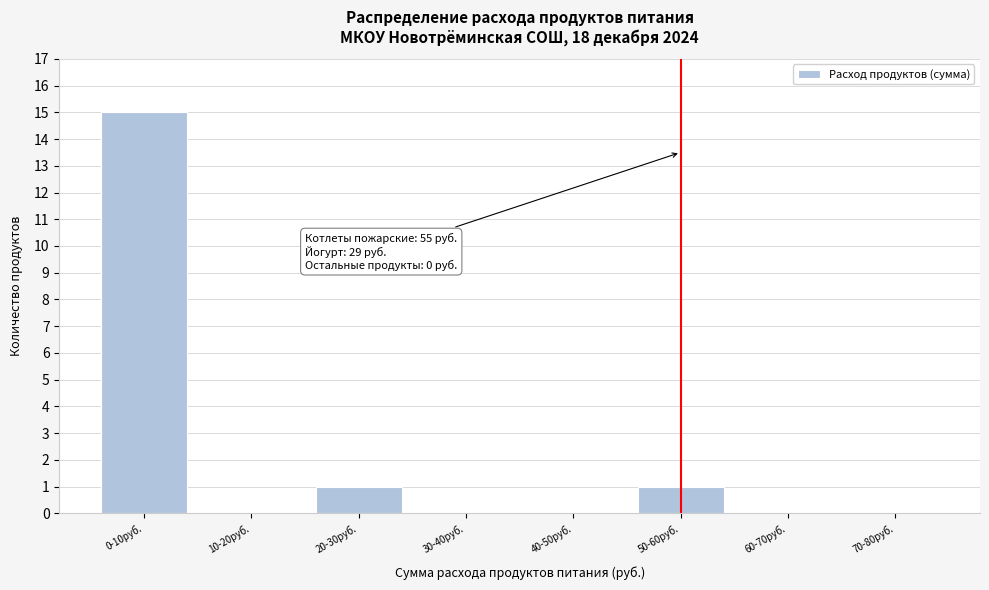

Reading right to left, what are all the values shown in this chart?

70-80руб.=0	60-70руб.=0	50-60руб.=1	40-50руб.=0	30-40руб.=0	20-30руб.=1	10-20руб.=0	0-10руб.=15